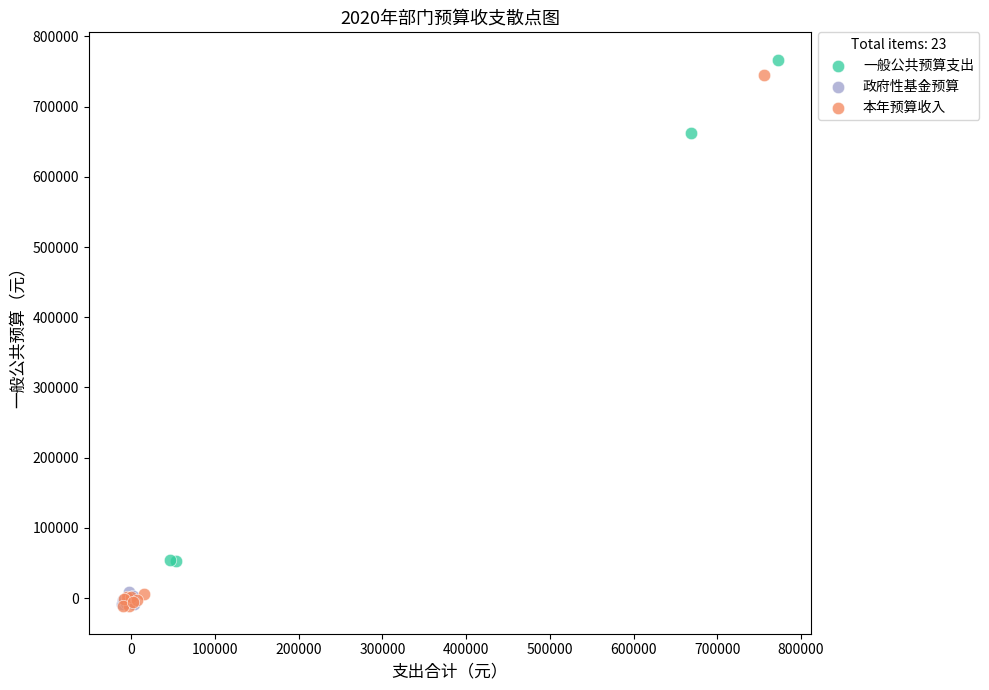

Which series has the widest spread of Y values?

本年预算收入